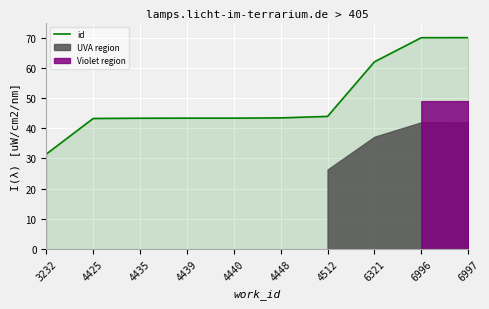

What is the average value?

49.4